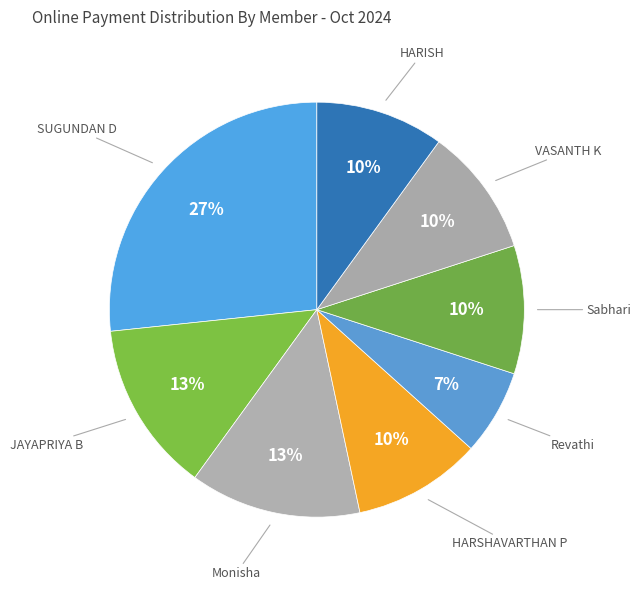

Does Sabhari account for over 50% of the chart?

No